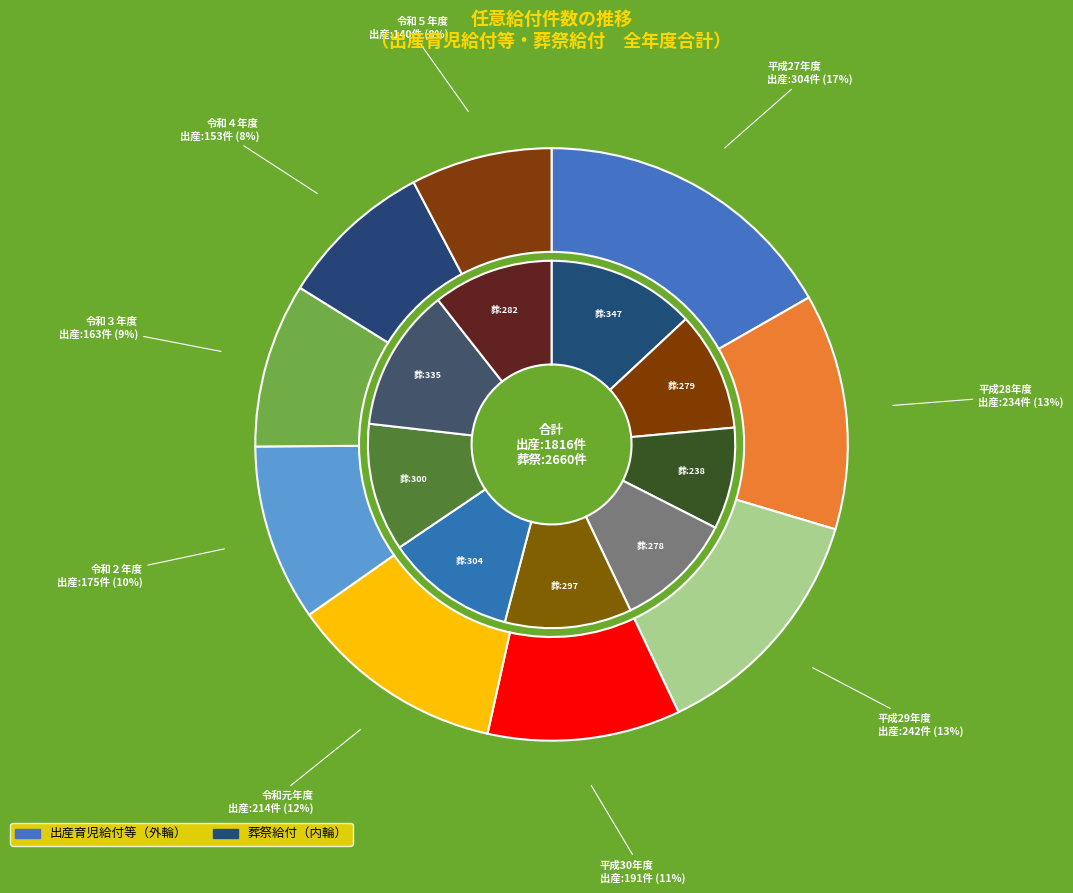

How many segments does this pie chart have?

9